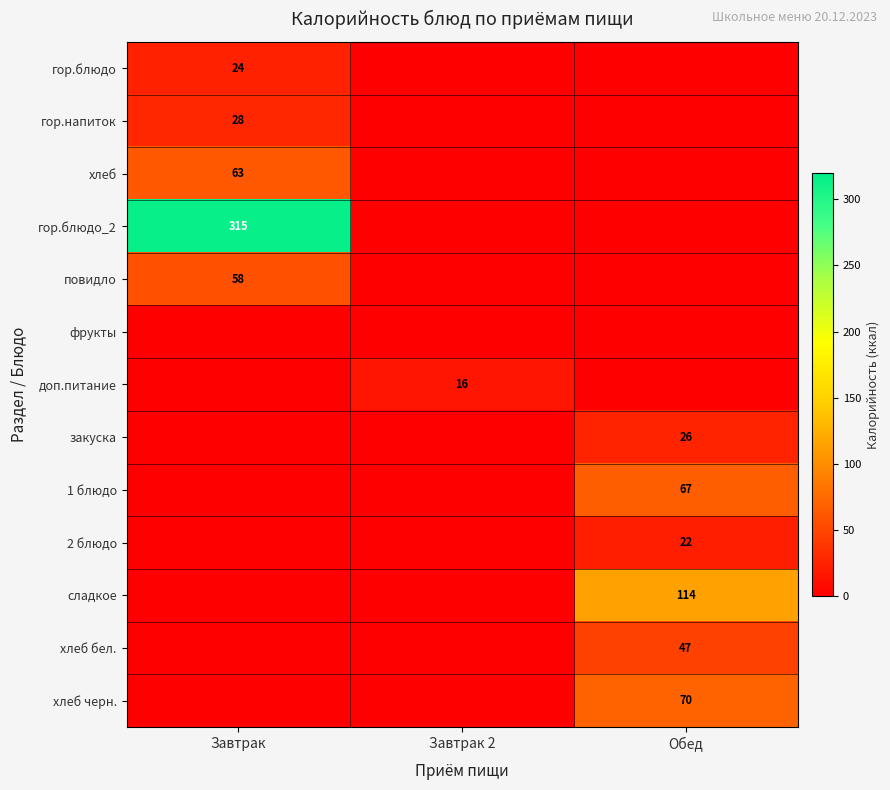

At which category does the chart reach its minimum across all series?

Завтрак 2